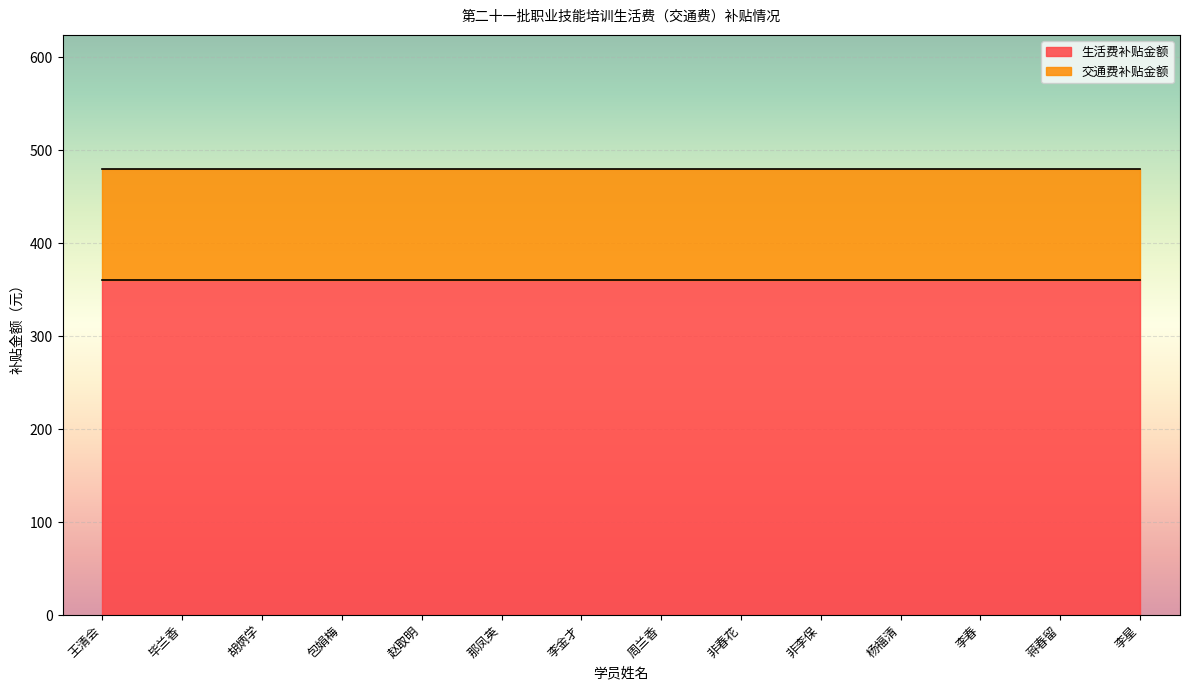

Reading right to left, transcribe all the data shown in this chart.

生活费补贴金额: 李星=360	蒋春留=360	李春=360	杨福清=360	非李保=360	非春花=360	周兰香=360	李金才=360	那凤英=360	赵取明=360	包娟梅=360	胡炳学=360	毕兰香=360	王清会=360
交通费补贴金额: 李星=120	蒋春留=120	李春=120	杨福清=120	非李保=120	非春花=120	周兰香=120	李金才=120	那凤英=120	赵取明=120	包娟梅=120	胡炳学=120	毕兰香=120	王清会=120